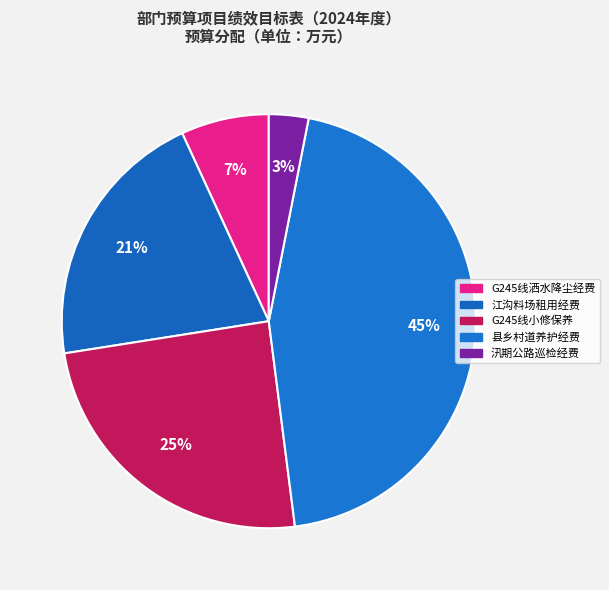

To the nearest percent, what percentage of the pie is G245线小修保养?

25%